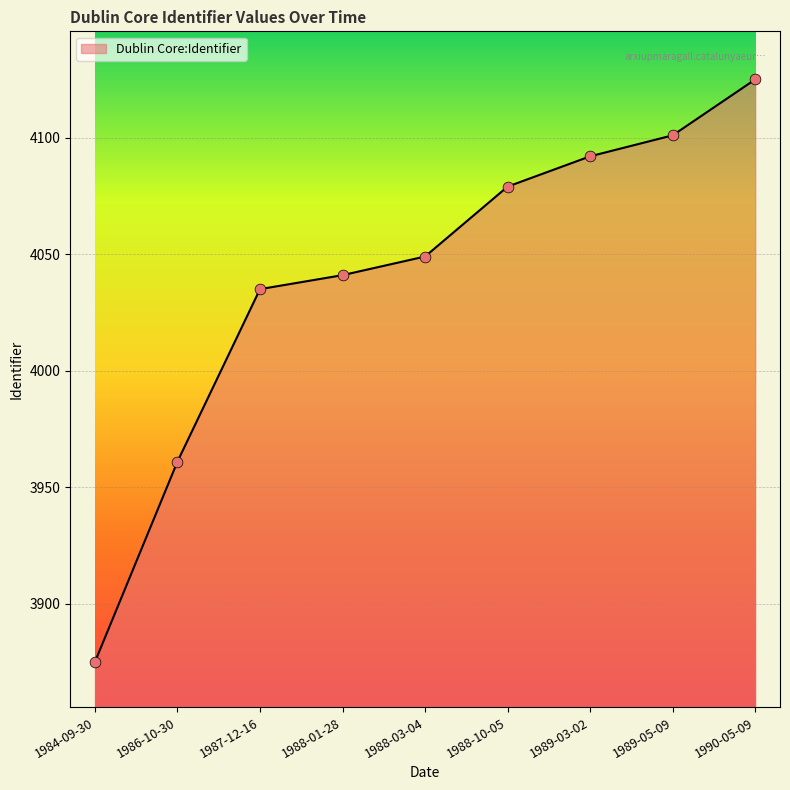

What is the ratio of the value at 1989-05-09 to the value at 1990-05-09?

1.0